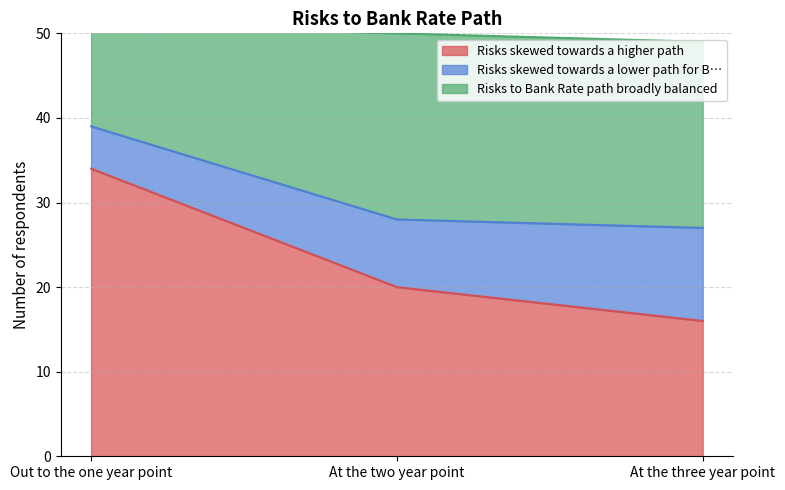

What position from the left is At the two year point?

2